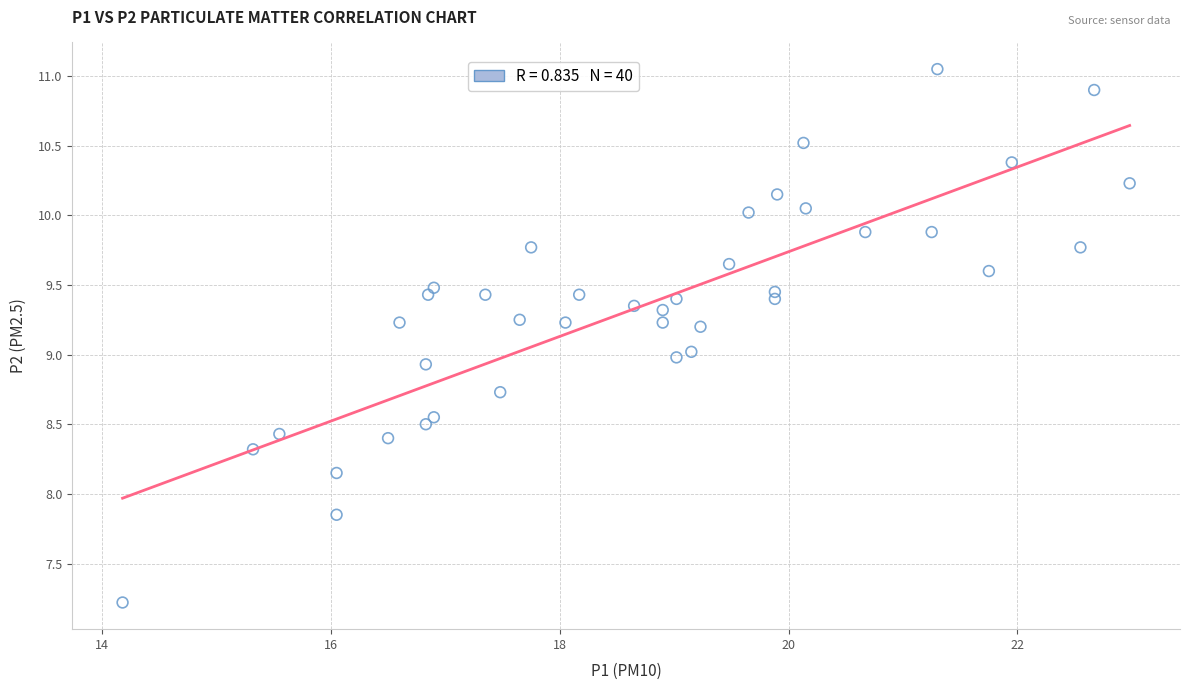

What is the range of Y values (max minus min)?

3.8